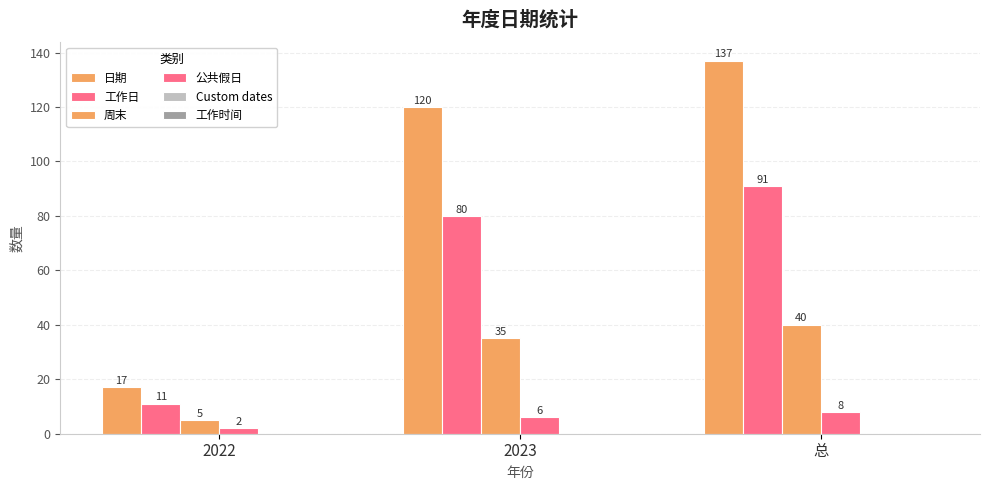

Reading left to right, extract all data points from this chart.

日期: 2022=17	2023=120	总=137
工作日: 2022=11	2023=80	总=91
周末: 2022=5	2023=35	总=40
公共假日: 2022=2	2023=6	总=8
Custom dates: 2022=0	2023=0	总=0
工作时间: 2022=0	2023=0	总=0